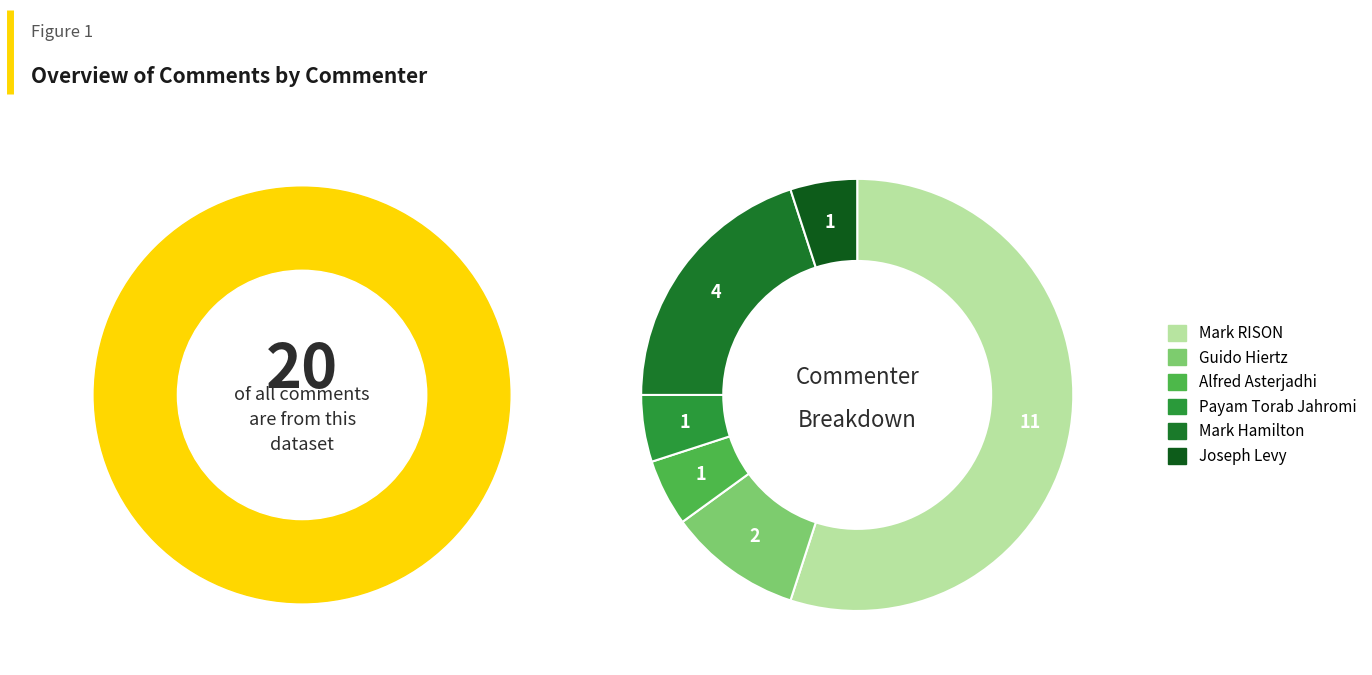

Between Guido Hiertz and Mark RISON, which is larger?

Mark RISON